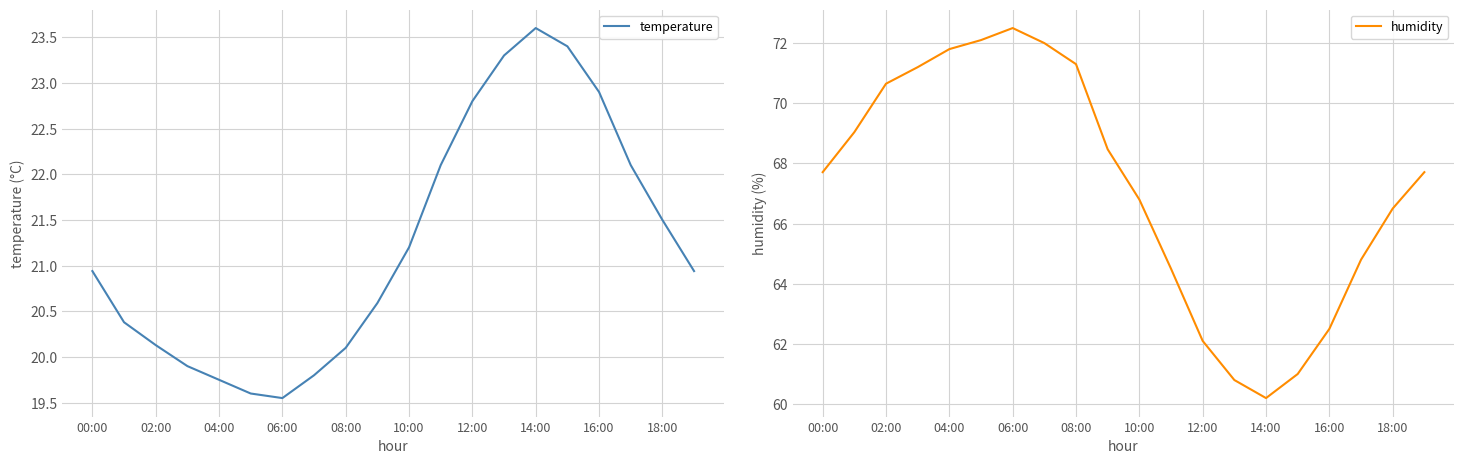

Where does the temperature series first go above 20?

00:00